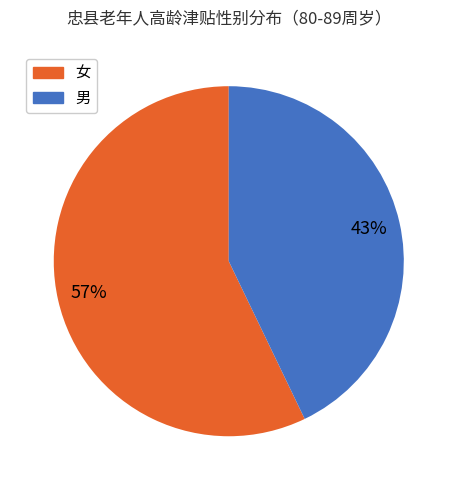

The 男 slice represents 43% of the pie. True or false?

True